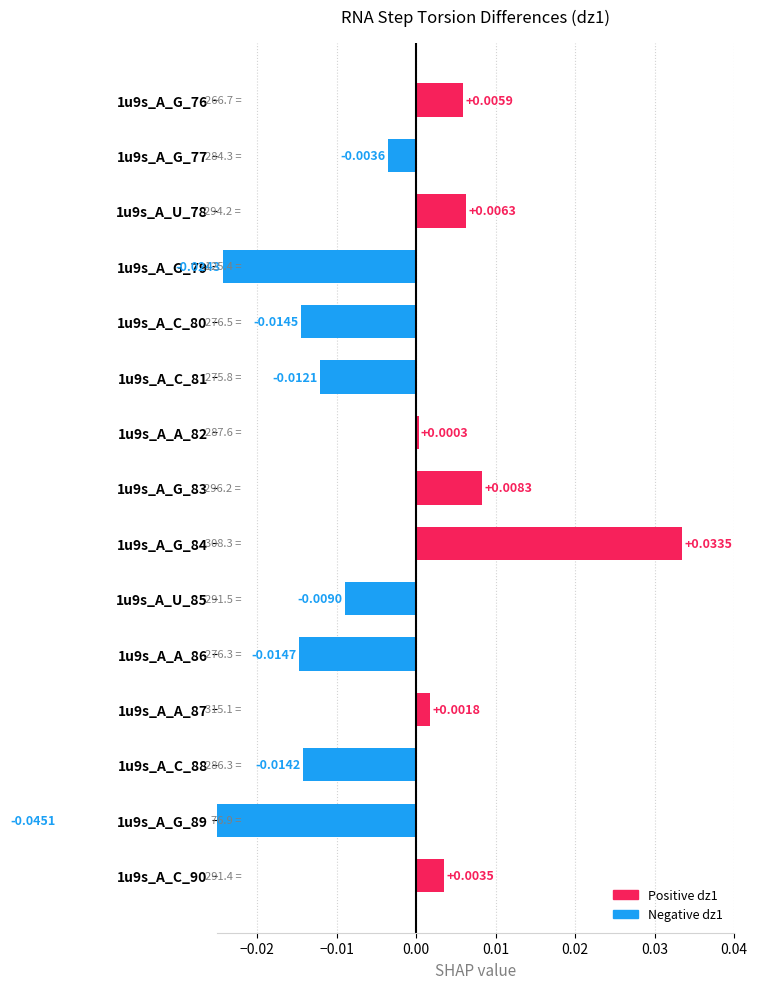

True or false: the data shows 0.0 at 1u9s_A_G_76.

True